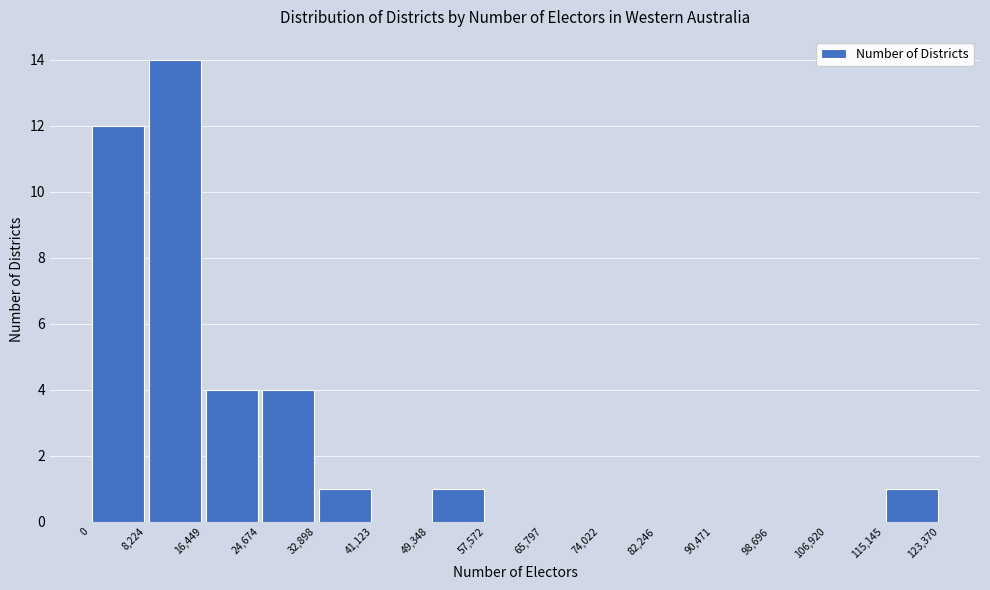

Over which range of the x-axis is the bar tallest?

8,224 to 16,449